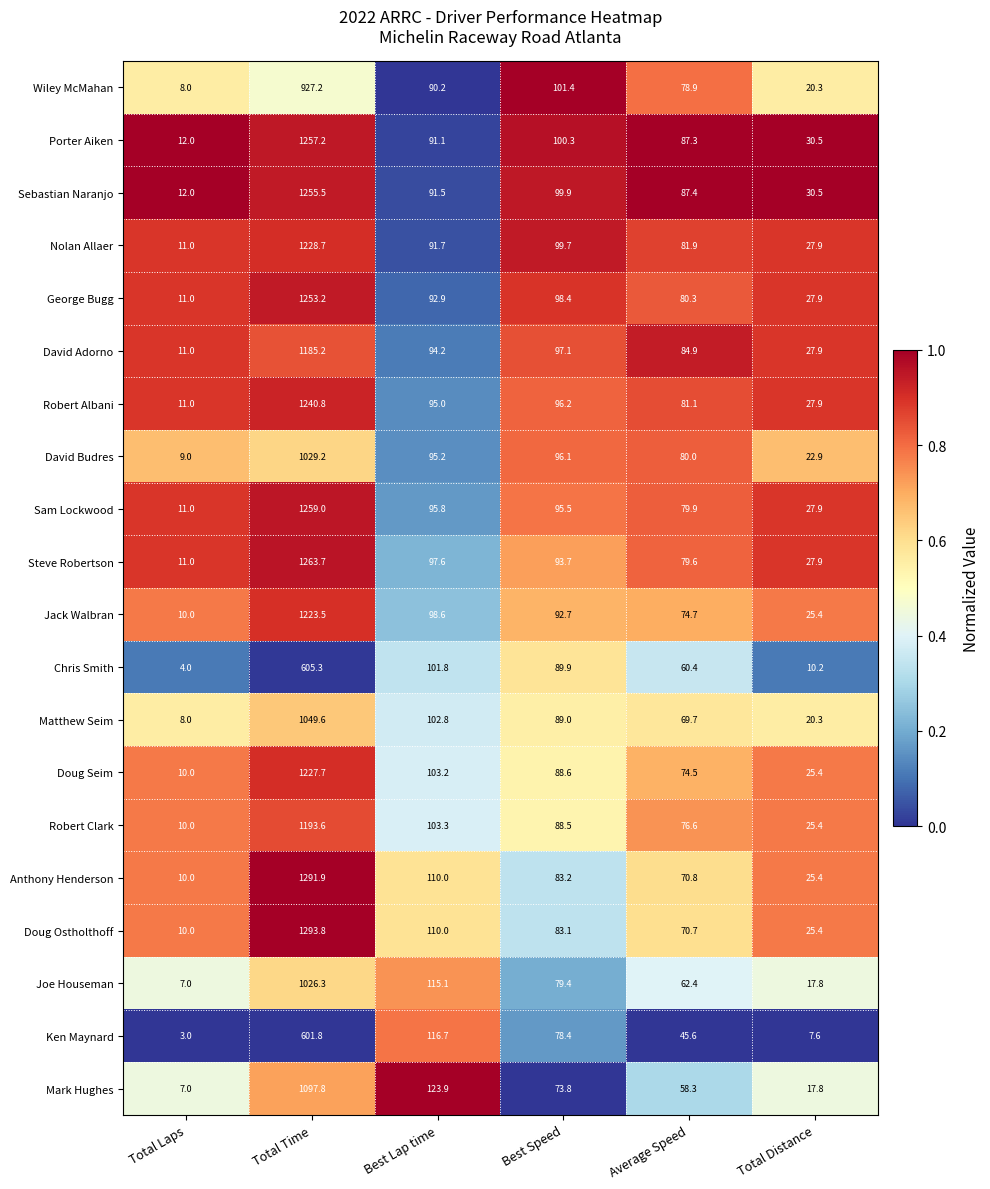

At which label does Robert Clark first exceed 88?

Total Time